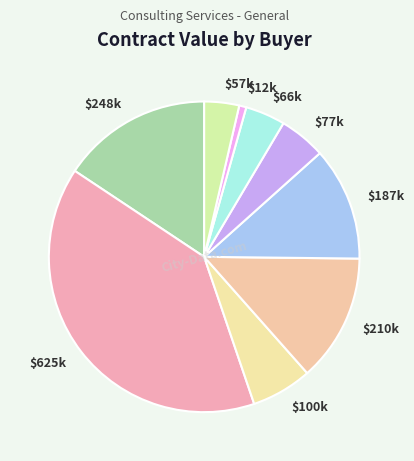

Is it true that $187k is 1% of the pie?

False